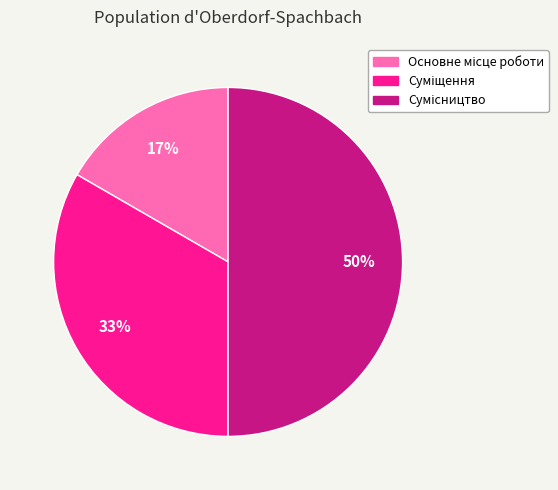

To the nearest percent, what is the difference between the largest and smallest slice percentages?

33%